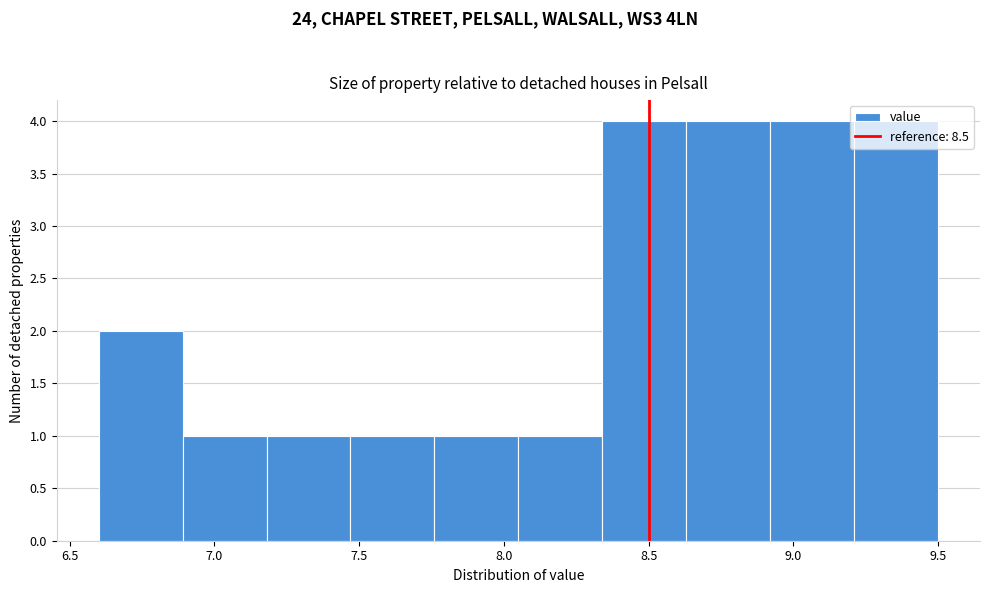

Reading left to right, list every bar in this chart as the range it spans on the x-axis followed by its height. Neither the bar edges nor the heights are printed on the chart, so give them approximately, as read against the axes.

6.60 to 6.89: 2
6.89 to 7.18: 1
7.18 to 7.47: 1
7.47 to 7.76: 1
7.76 to 8.05: 1
8.05 to 8.34: 1
8.34 to 8.63: 4
8.63 to 8.92: 4
8.92 to 9.21: 4
9.21 to 9.50: 4